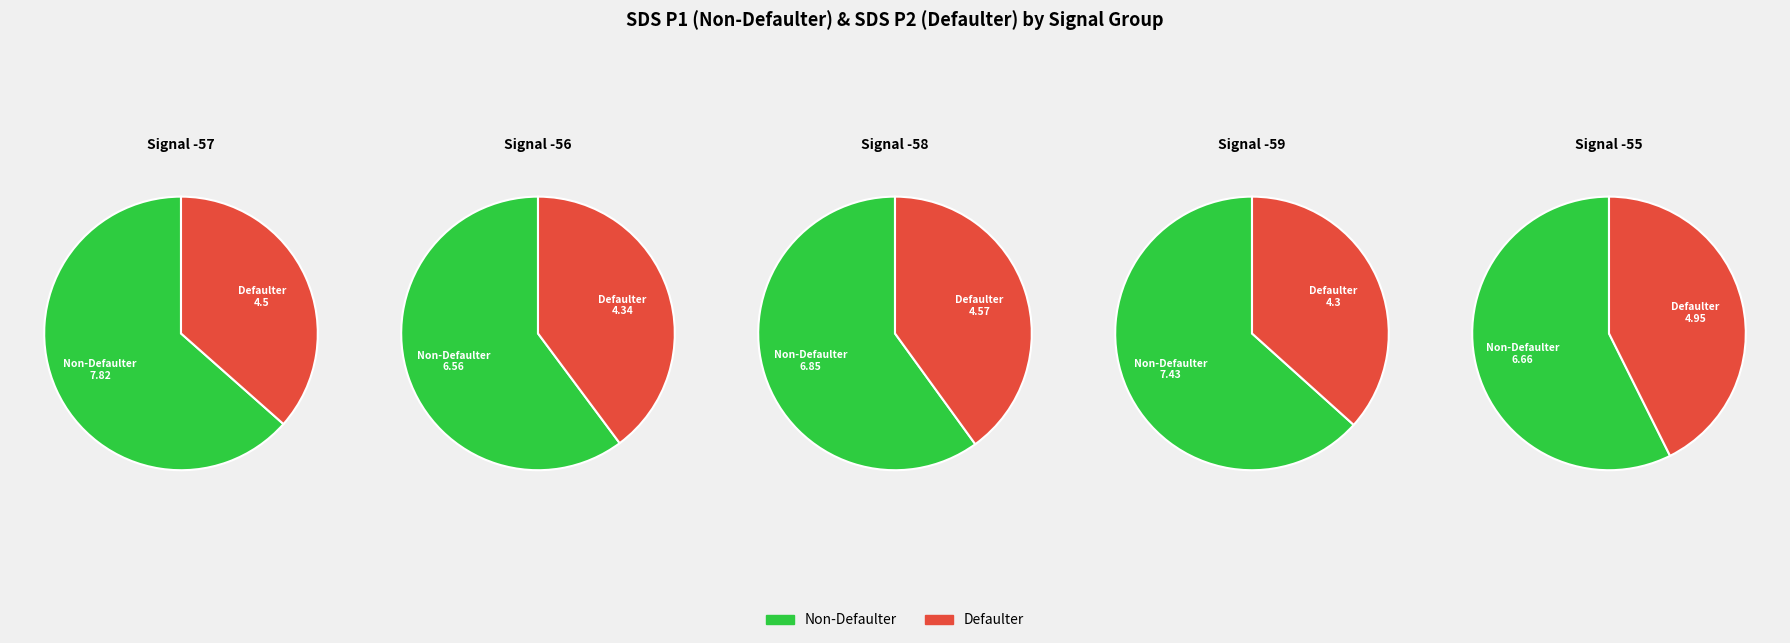

Do 4 and 1 together represent more than half of the pie?

No